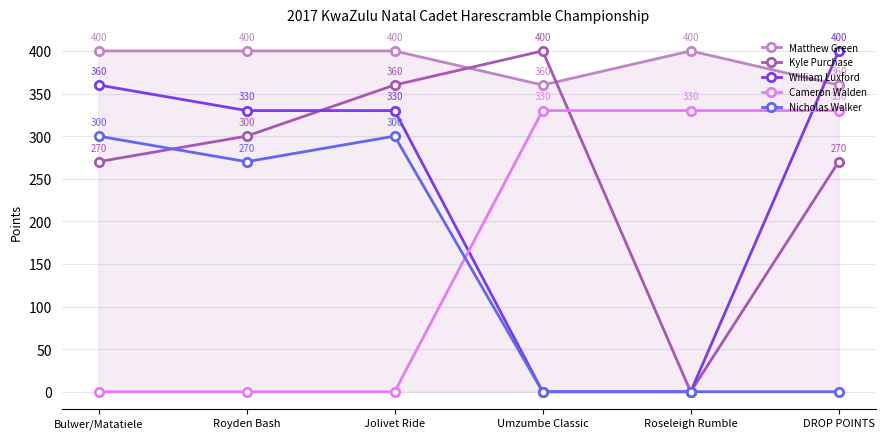

True or false: William Luxford and Kyle Purchase cross at least once.

True